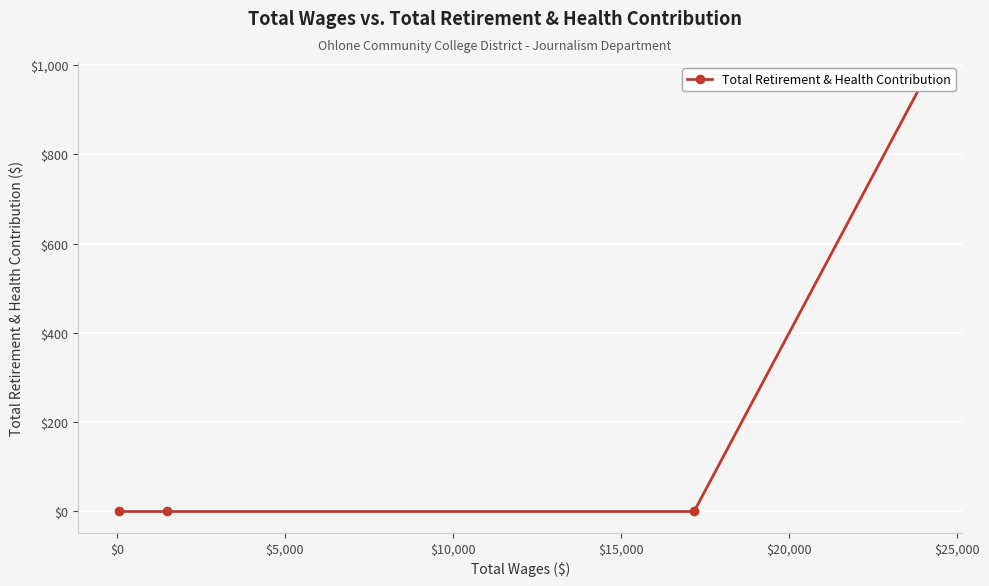

The chart shows a value of 233 at $10,000. True or false?

False